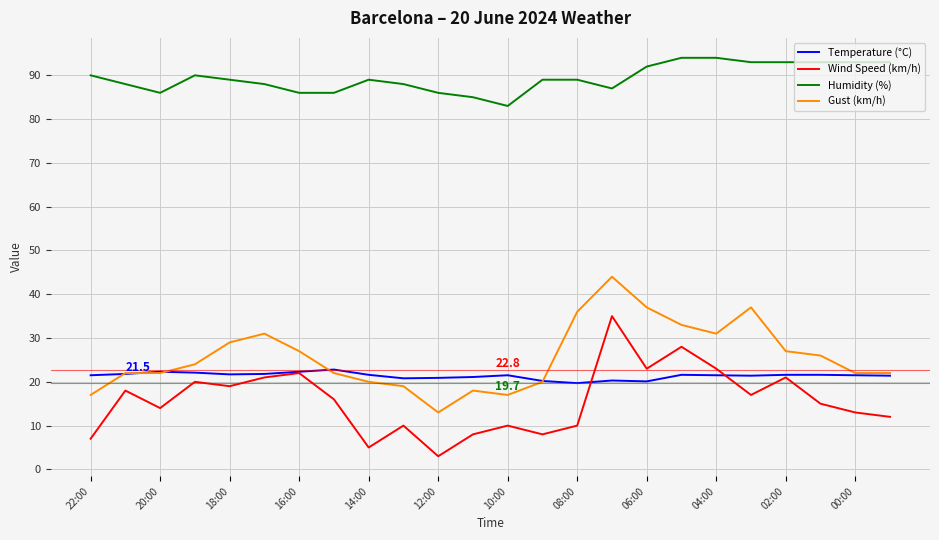

Which series has the widest spread of values?

Wind Speed (km/h)